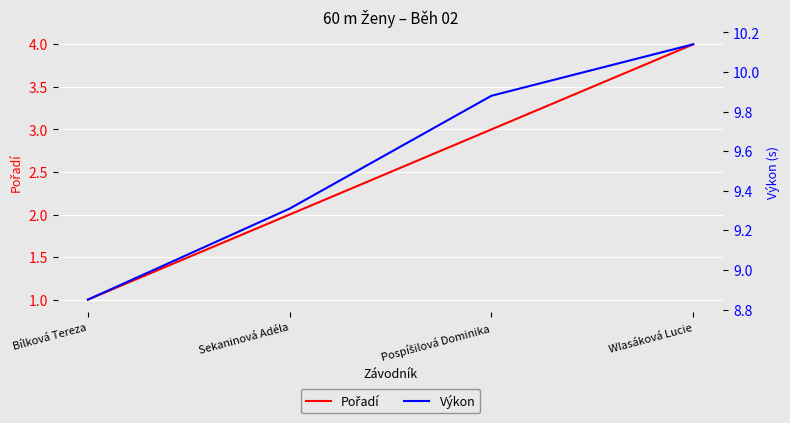

List the labels in order of Výkon value, largest first.

Wlasáková Lucie, Pospíšilová Dominika, Sekaninová Adéla, Bílková Tereza